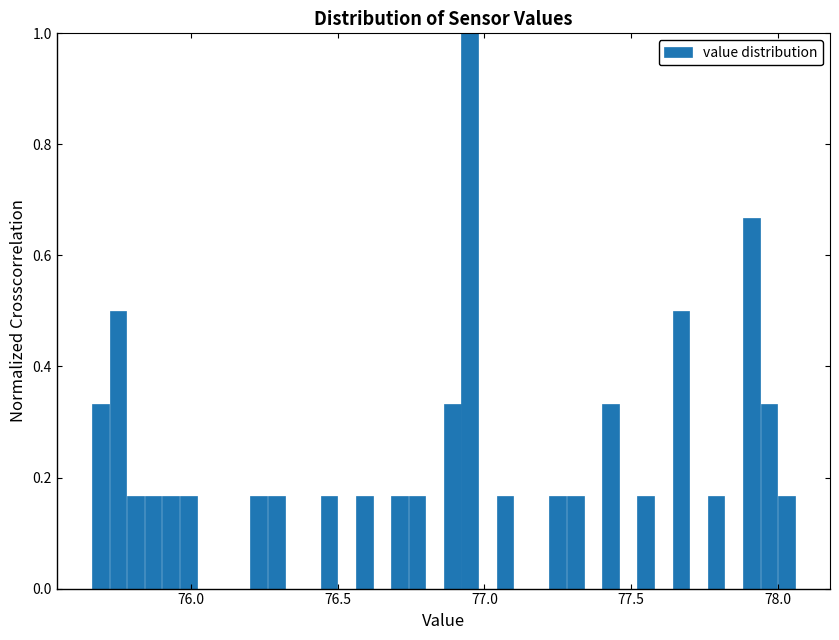

Around what value on the x-axis is the tallest bar? Give the approximate position of its centre, as read against the axis.

76.95